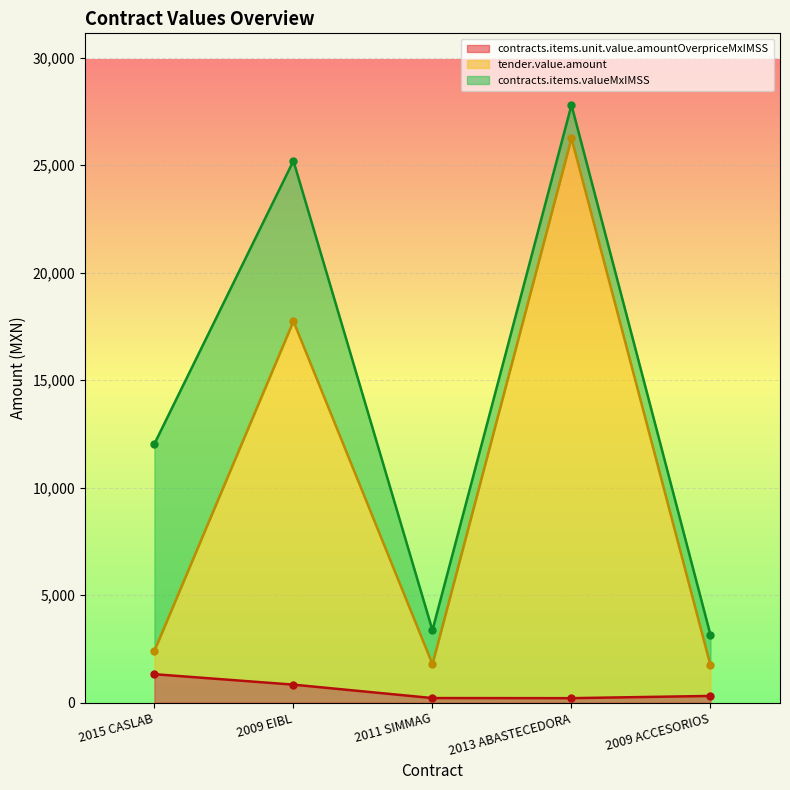

The contracts.items.unit.value.amountOverpriceMxIMSS series shows 316.2 at 2009 ACCESORIOS. True or false?

True